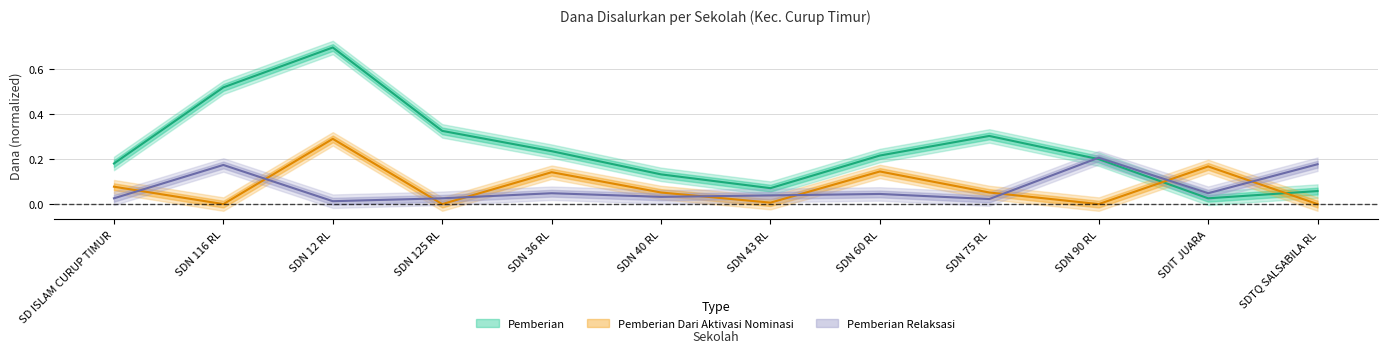

Where is the first local maximum for Pemberian Dari Aktivasi Nominasi?

SDN 12 RL